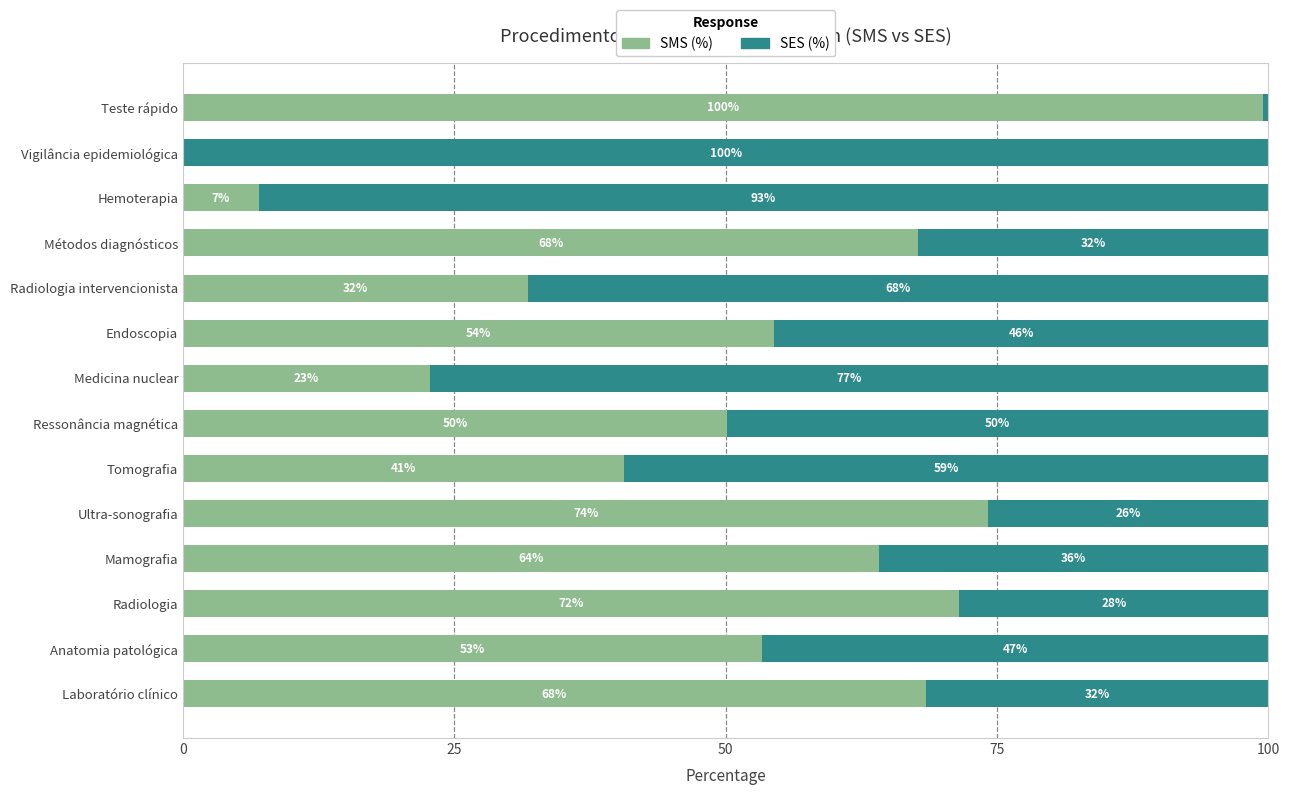

At which label is SMS (%) closest to 49?

Ressonância magnética